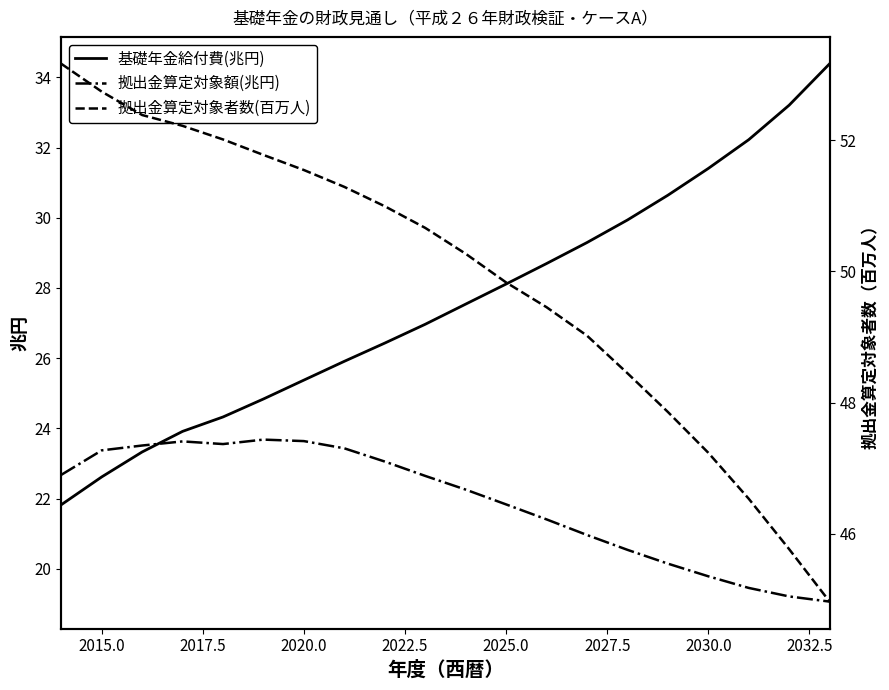

The 拠出金算定対象額(兆円) series shows 9.4 at 2015.0. True or false?

False